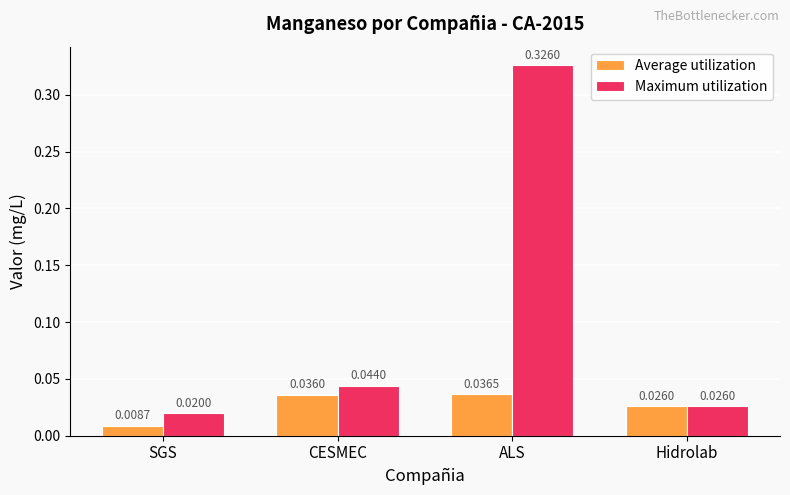

Which series has the largest range (max minus min)?

Maximum utilization